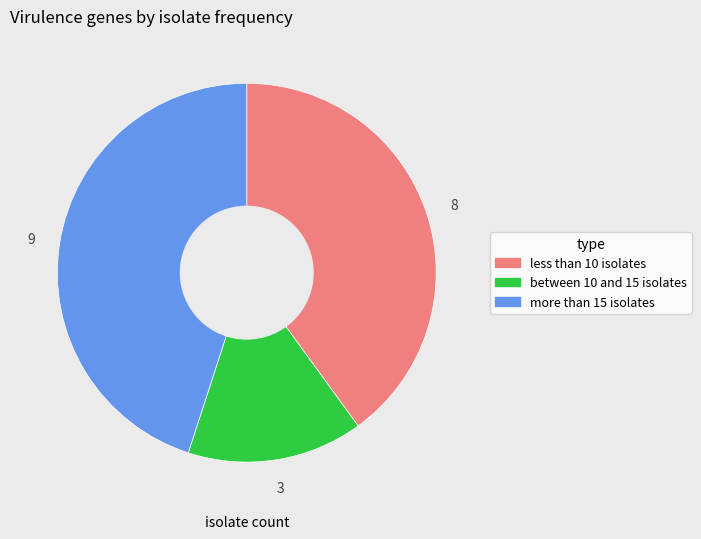

Is there a majority slice in this chart?

No